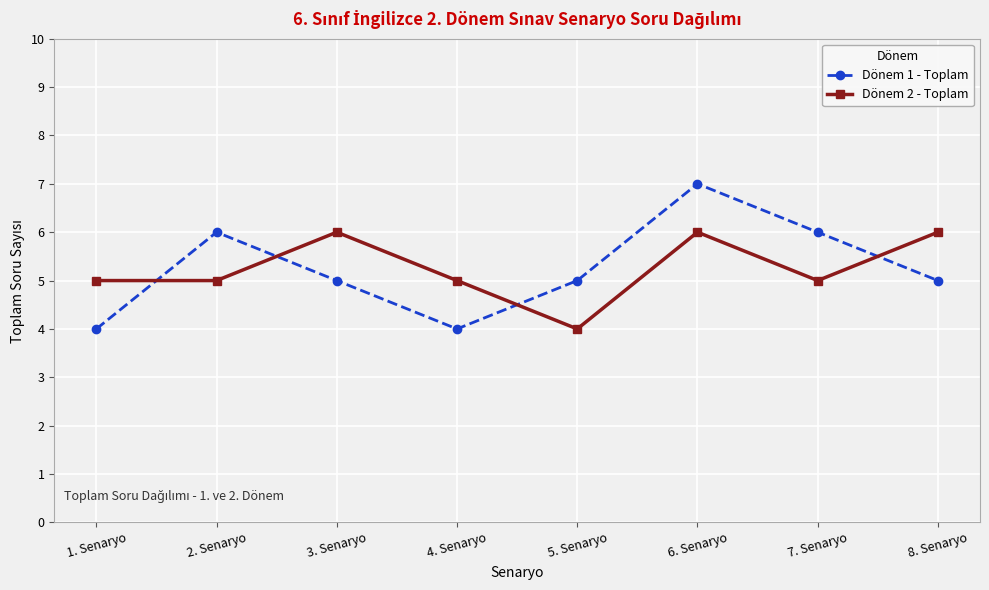

How many interior local peaks does the Dönem 2 - Toplam series have?

2